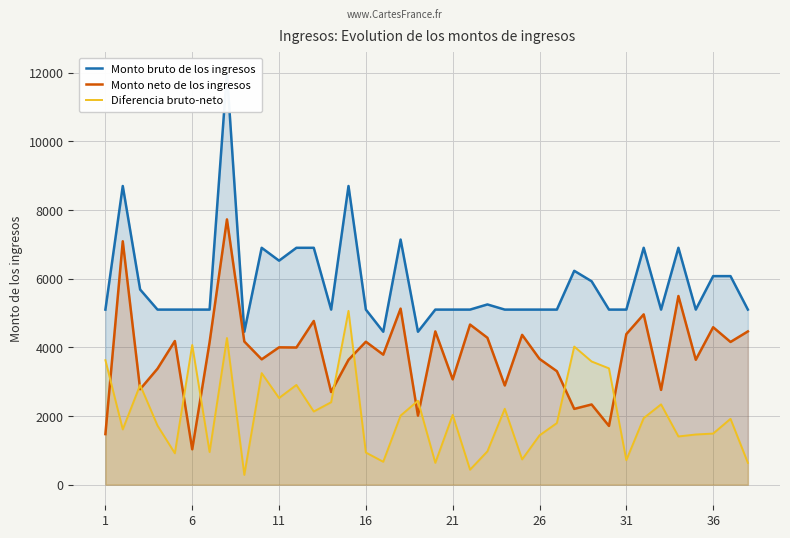

True or false: Monto neto de los ingresos has a value of 6920.8 at 11.

False